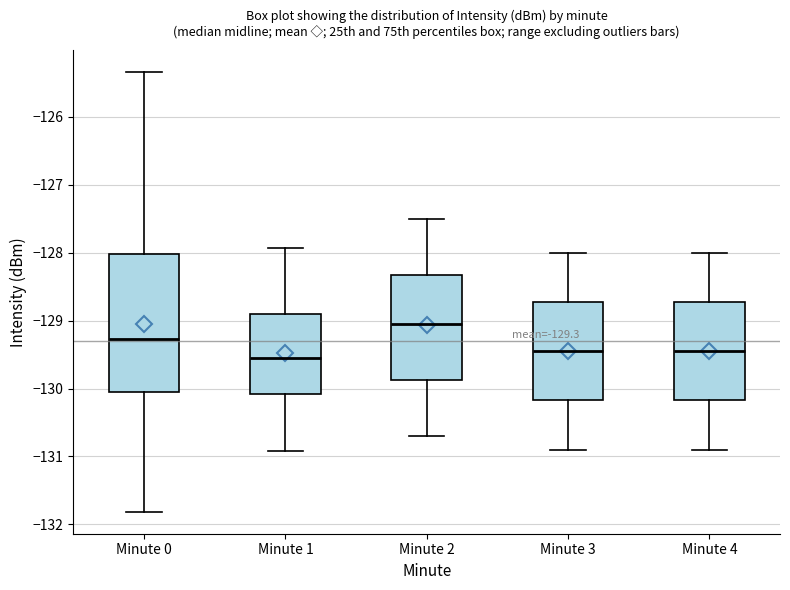

Which box has the highest median line?

Minute 2